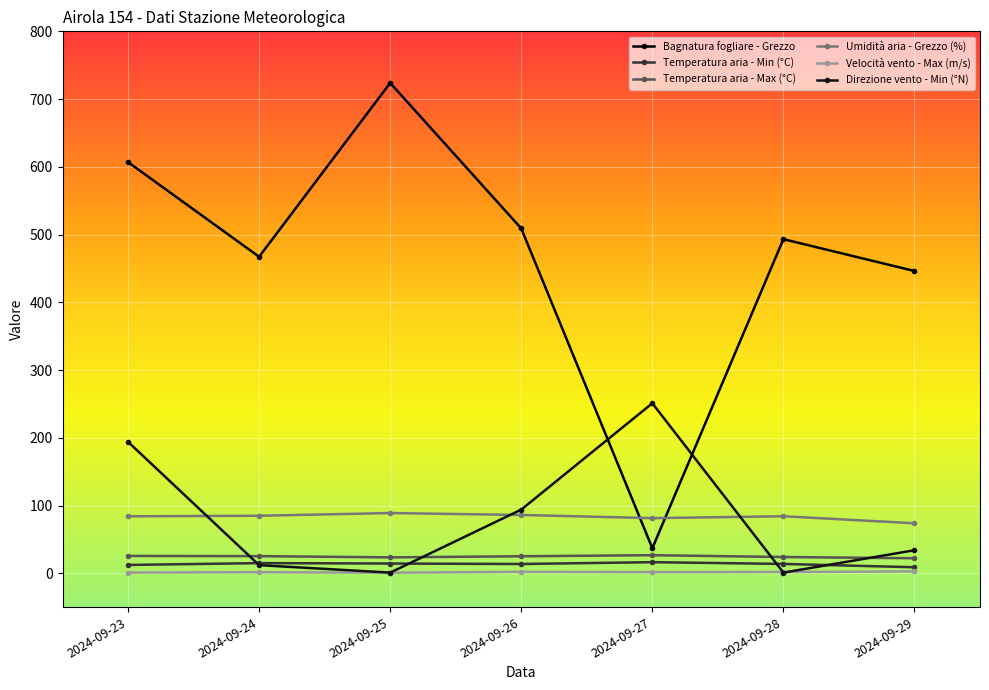

What is the value of the Umidità aria - Grezzo (%) point at the 5th from the left?

81.4